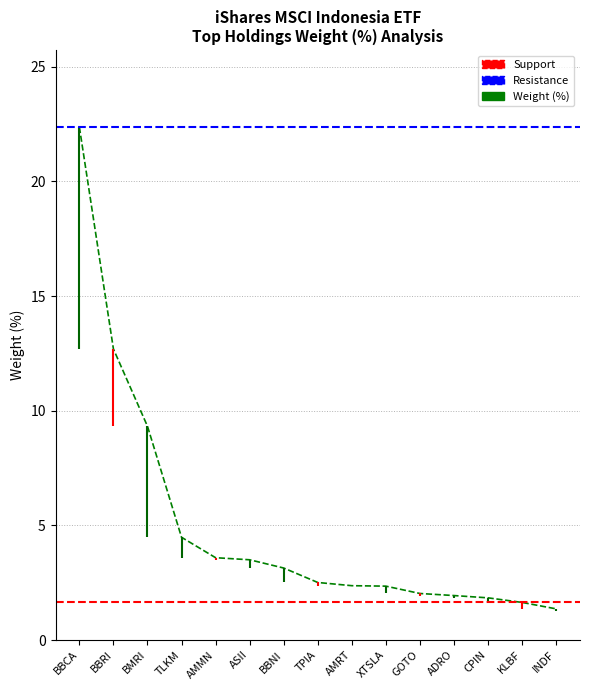

Is the value of Support at ADRO greater than the value of Resistance at ADRO?

No